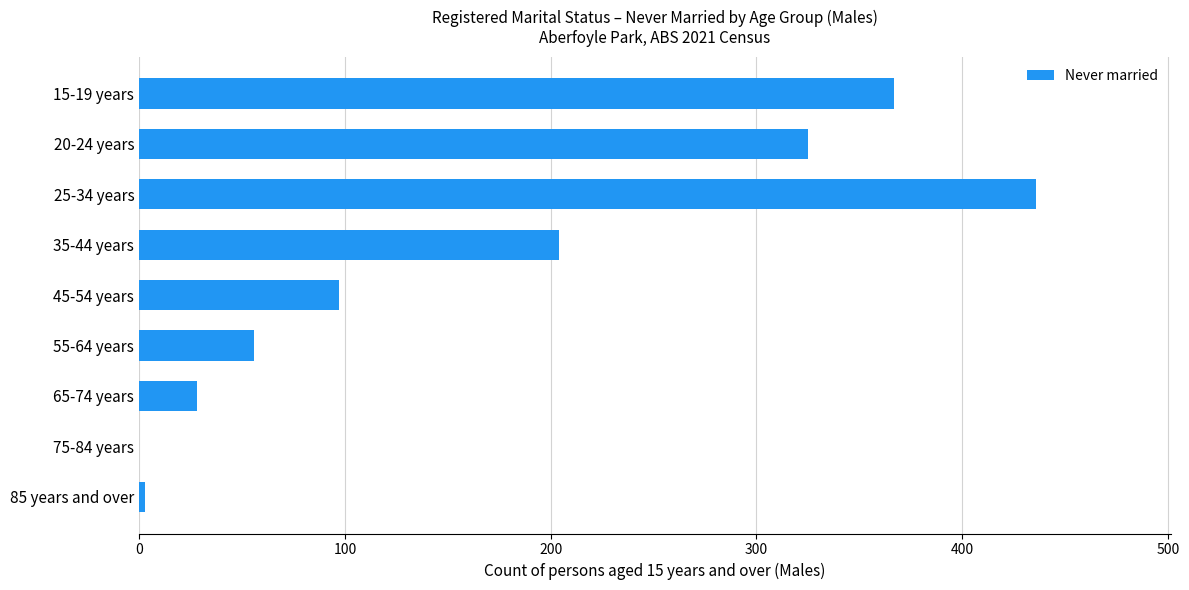

What is the average value?

168